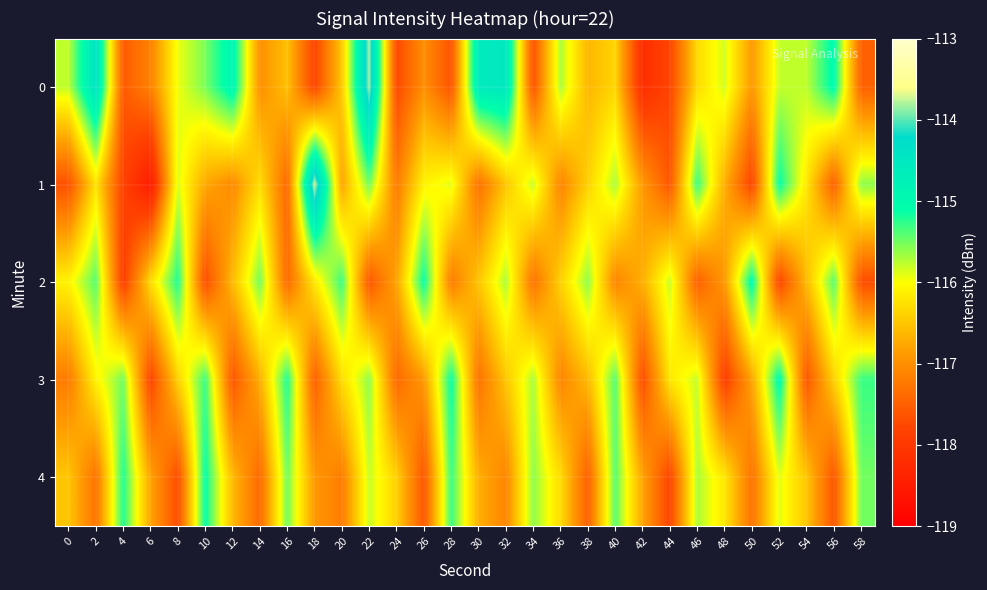

List the series in order of their peak value, highest first.

1, 0, 2, 3, 4